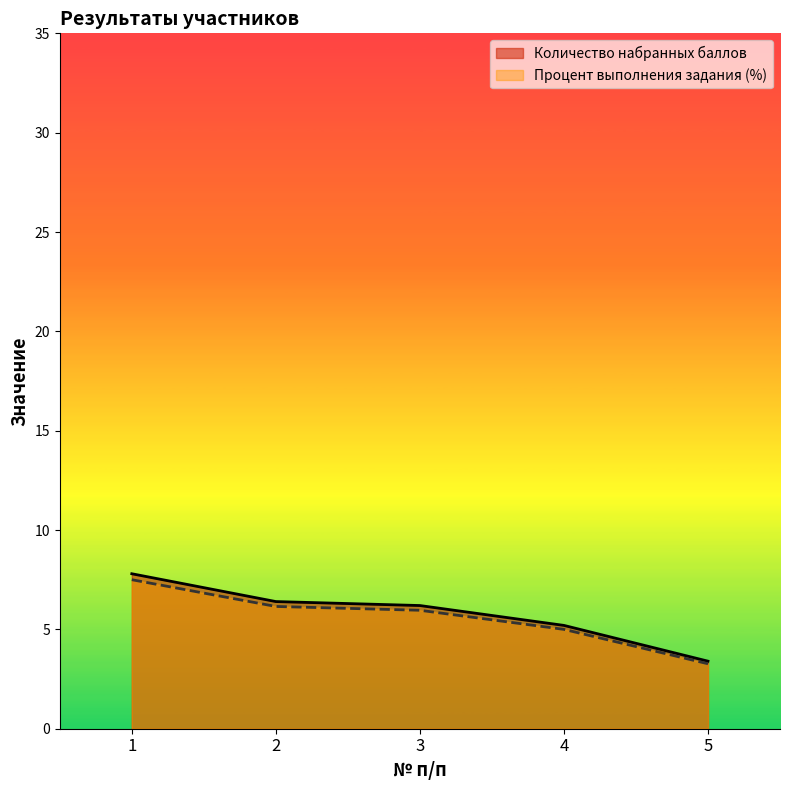

What is the sum of the Процент выполнения задания (%) values at 1 and 4?

12.5